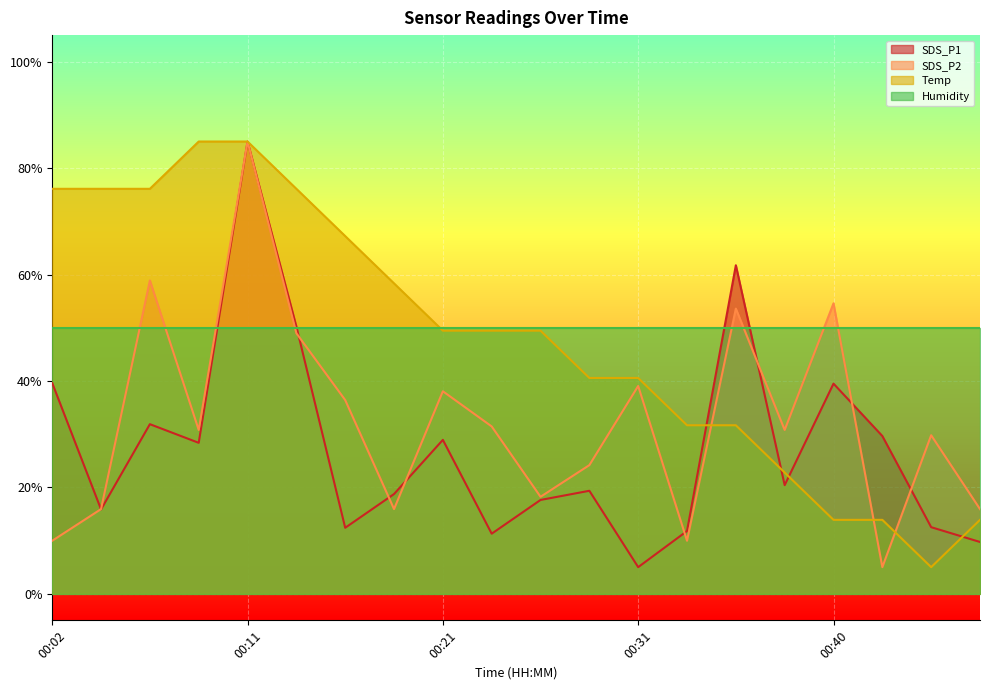

At which category is the sum across all series the highest?

00:11